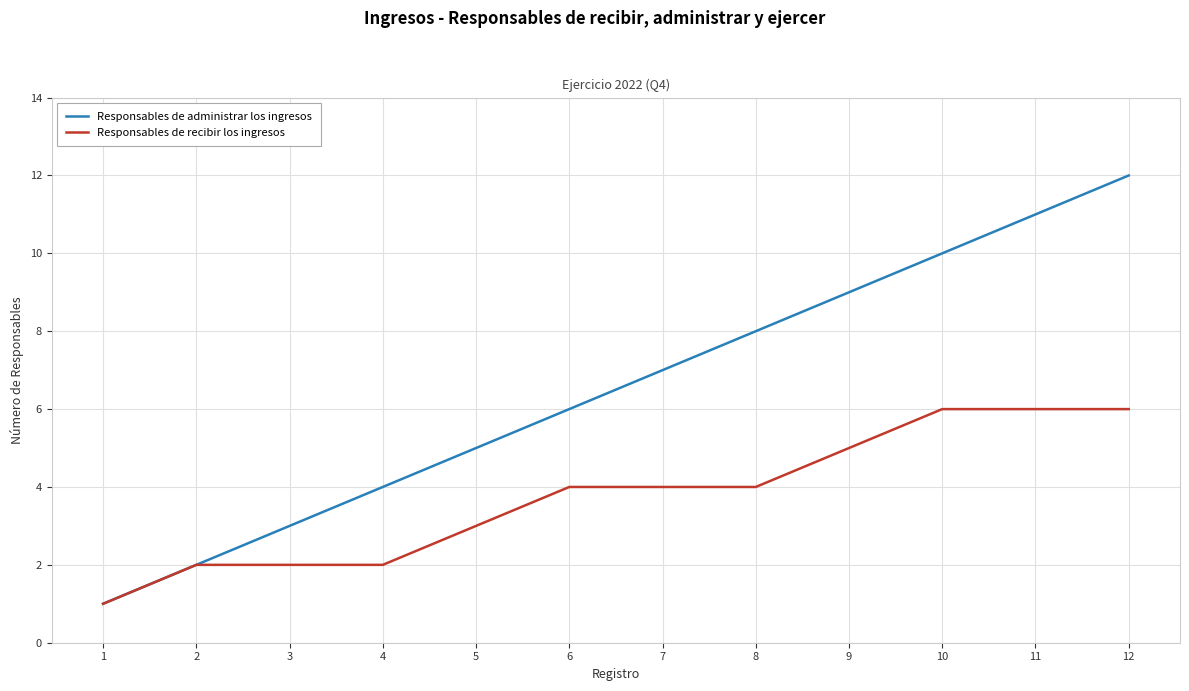

Rank the series by their maximum value, from lowest to highest.

Responsables de recibir los ingresos, Responsables de administrar los ingresos